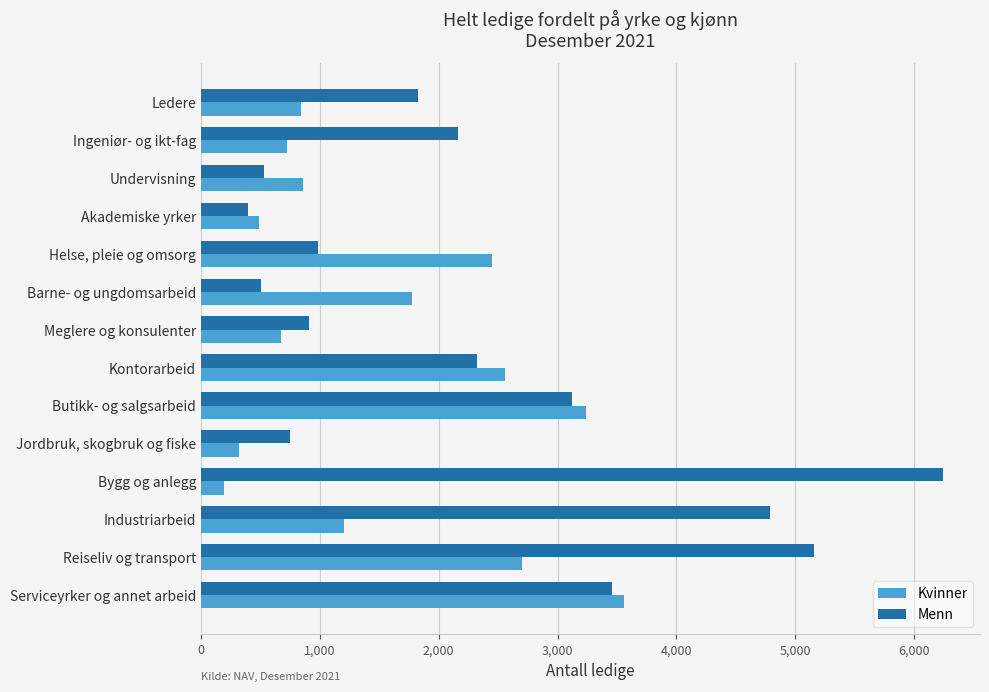

At which category is the sum across all series the highest?

Reiseliv og transport